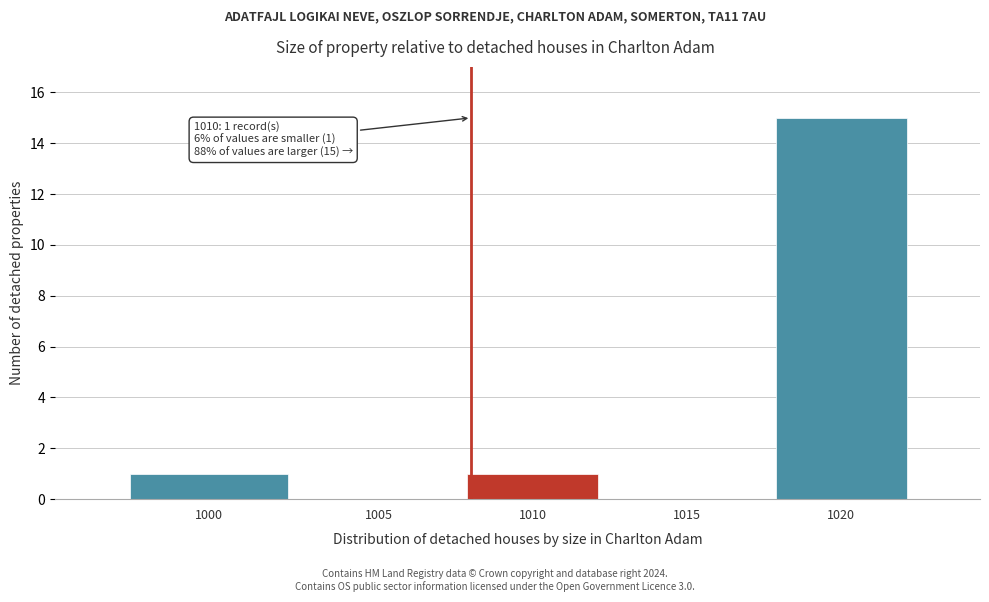

Reading left to right, extract all data points from this chart.

1000=1	1005=0	1010=1	1015=0	1020=15